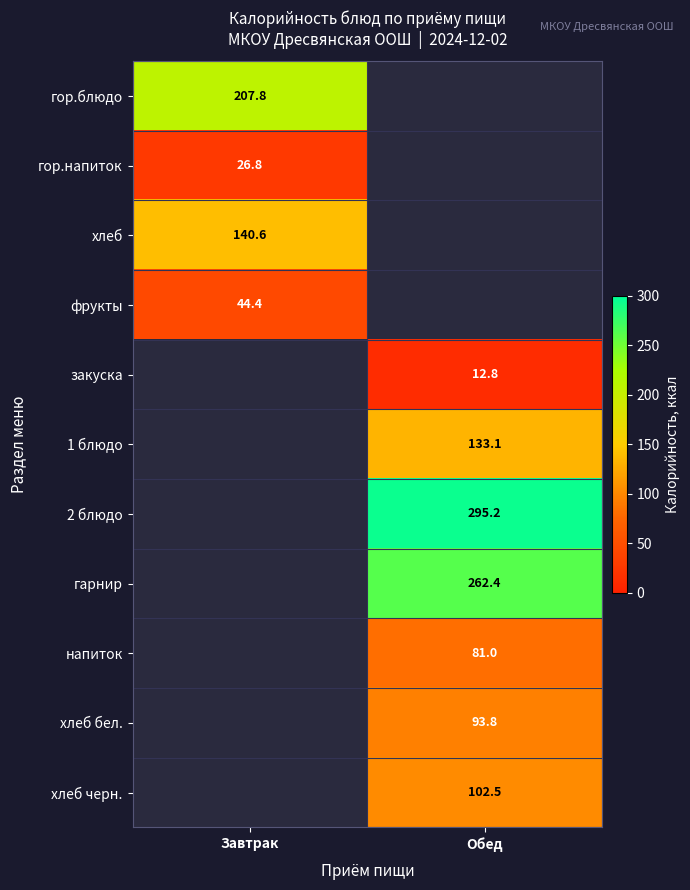

The value of гор.блюдо at Завтрак is 207.8. True or false?

True